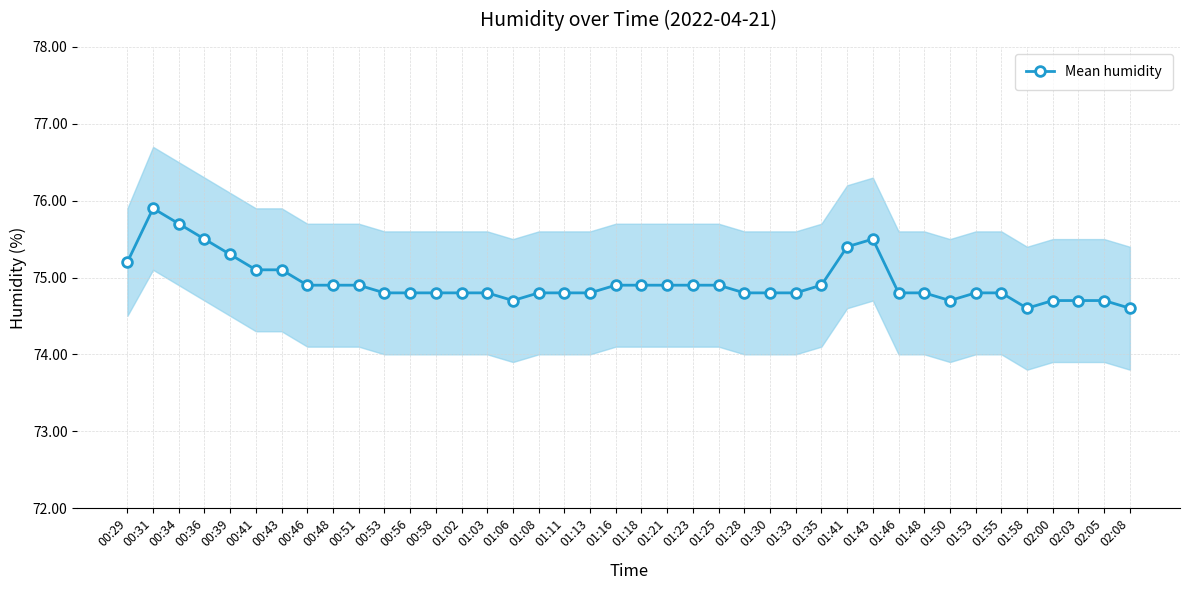

Approximately how many times larger is the value at 01:28 compared to 01:13?

1.0